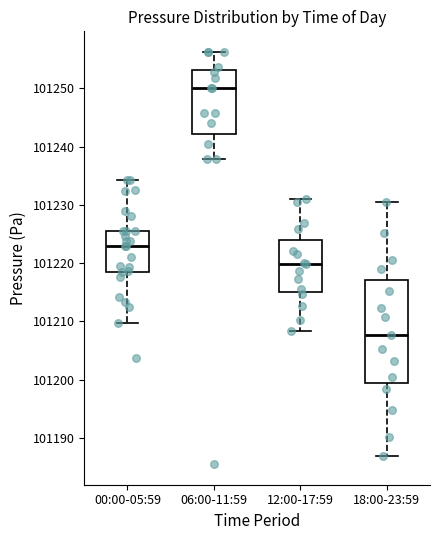

Which box has the highest median line?

06:00-11:59